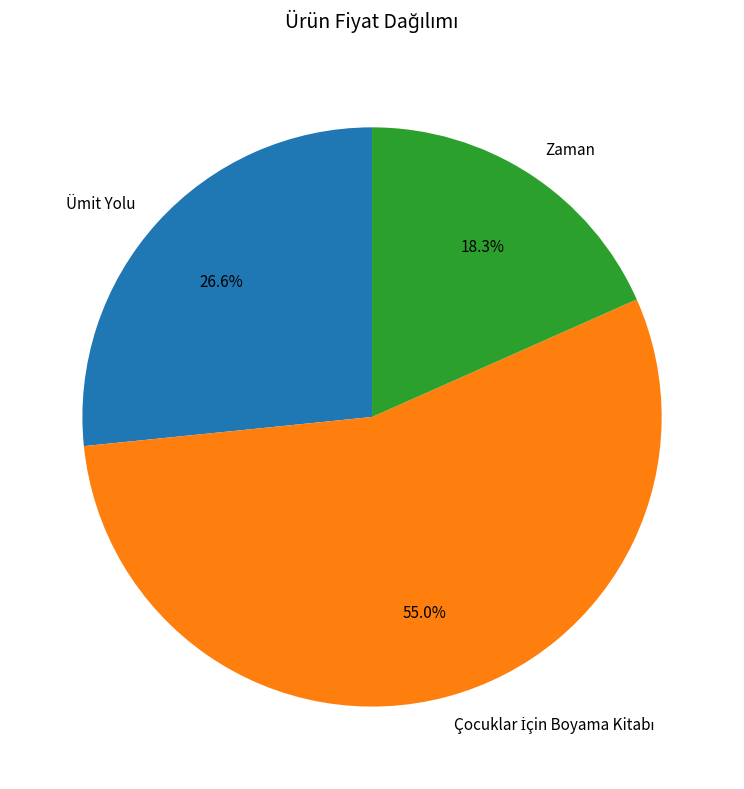

What is the ratio of the value at Zaman to the value at Ümit Yolu?

0.7